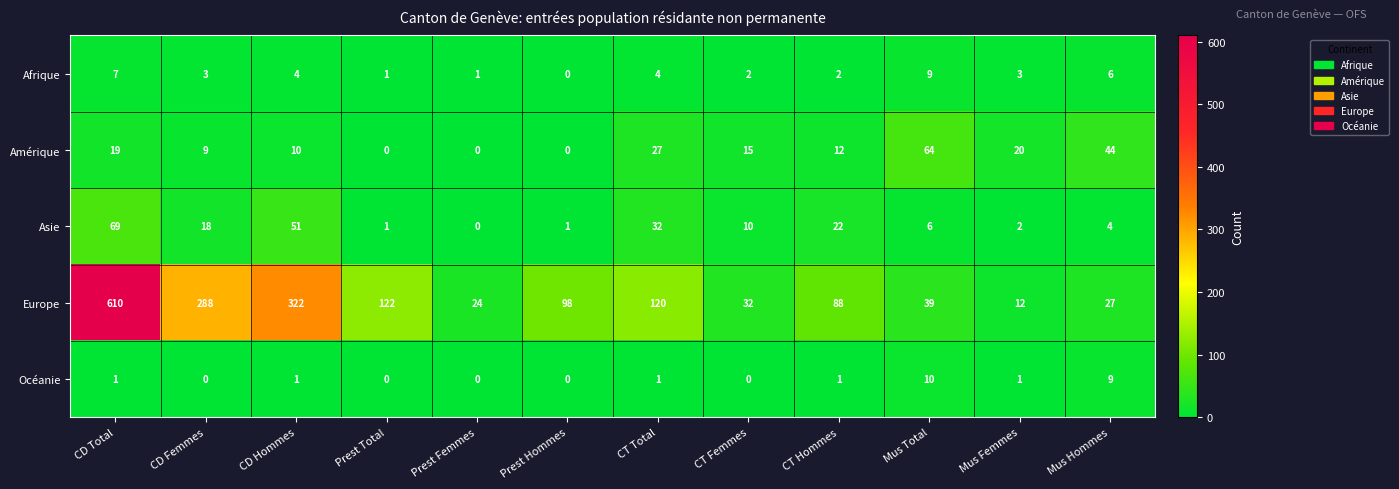

Rank the series at CD Femmes from highest to lowest value.

Europe, Asie, Amérique, Afrique, Océanie